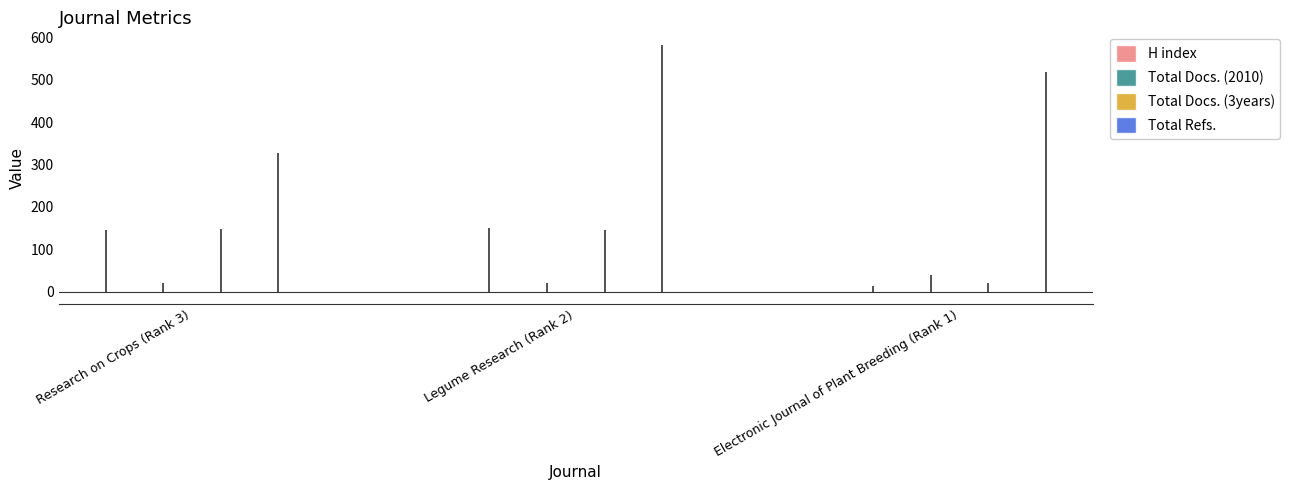

List the series in order of their peak value, lowest first.

Total Docs. (2010), Total Docs. (3years), H index, Total Refs.